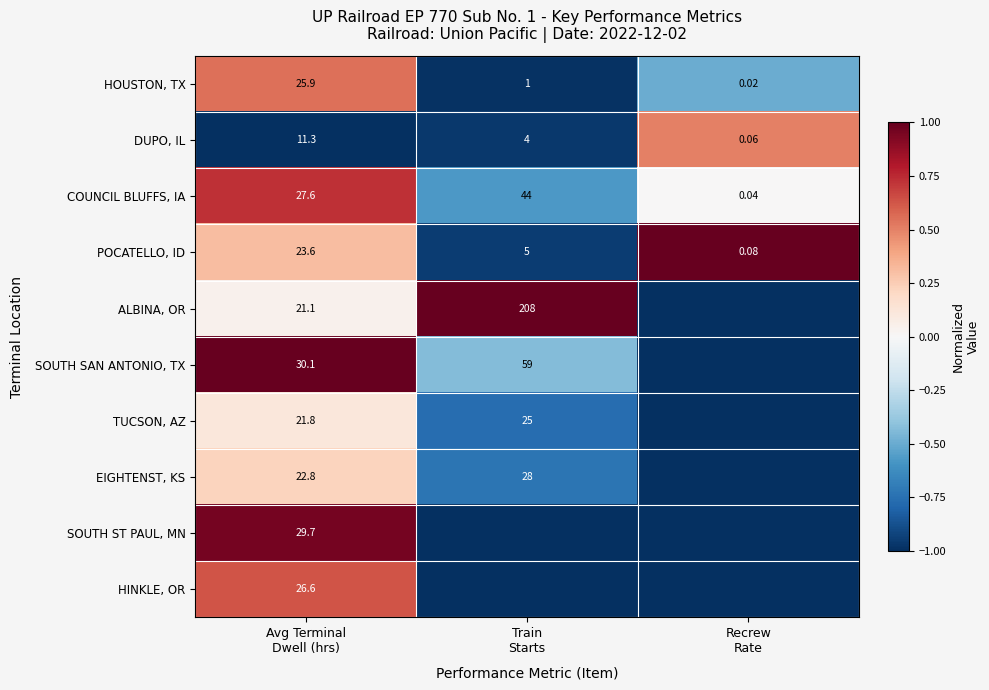

Is it true that EIGHTENST, KS equals 0.1 at Avg Terminal Dwell (hrs)?

False